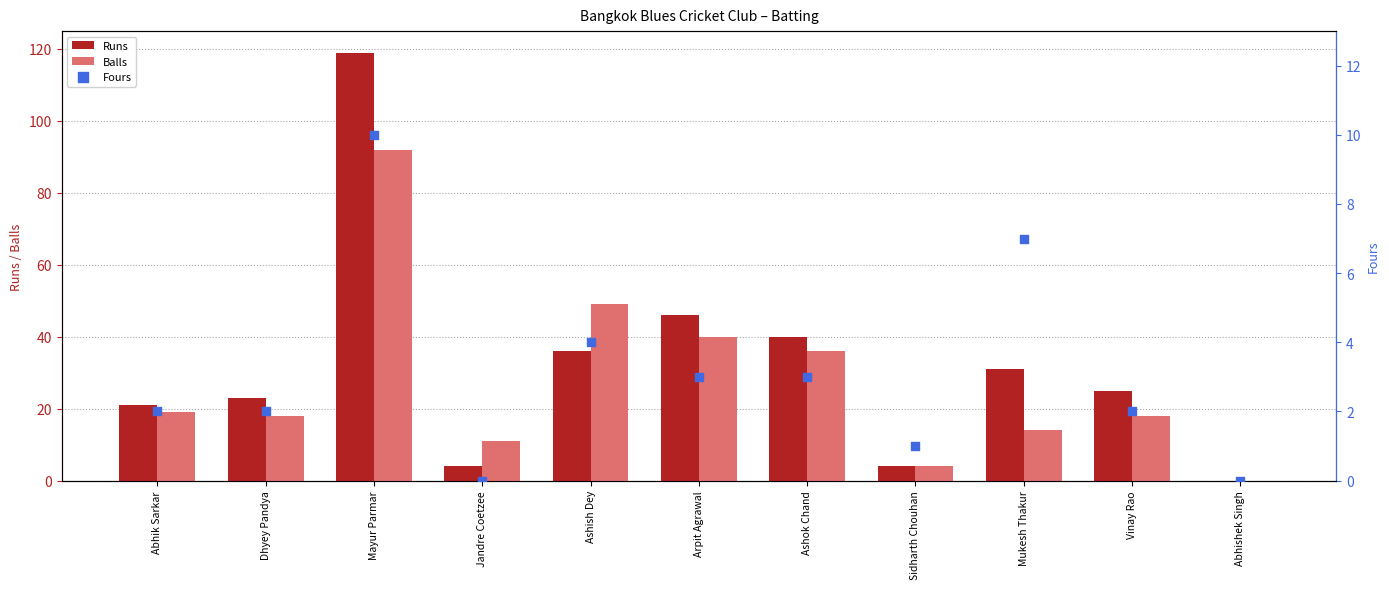

Which series has the largest total across all categories?

Runs